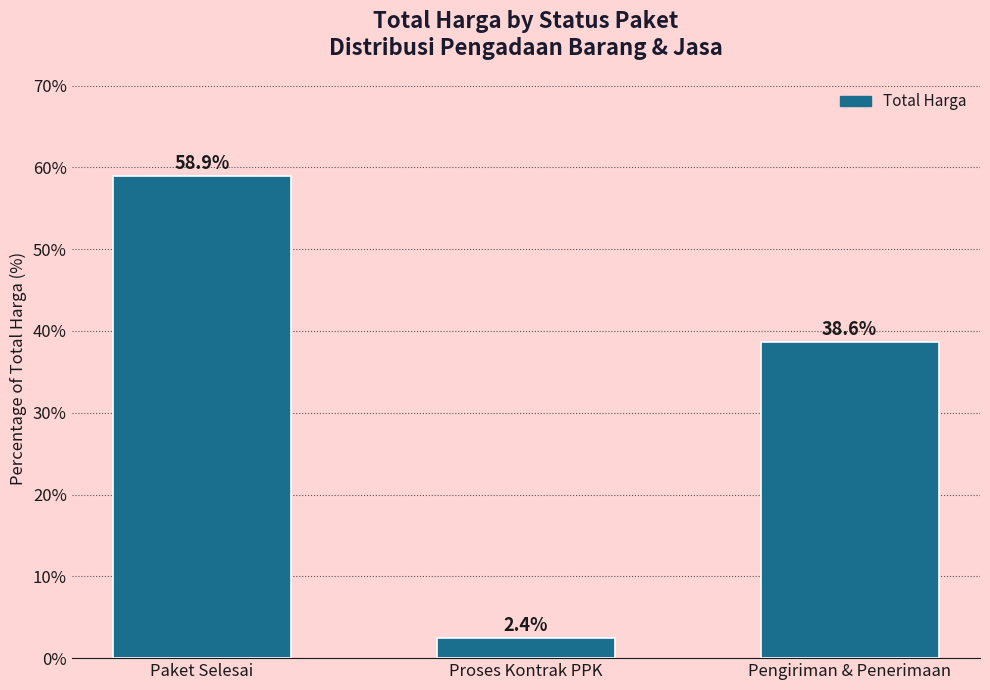

How many bars are there in total?

3